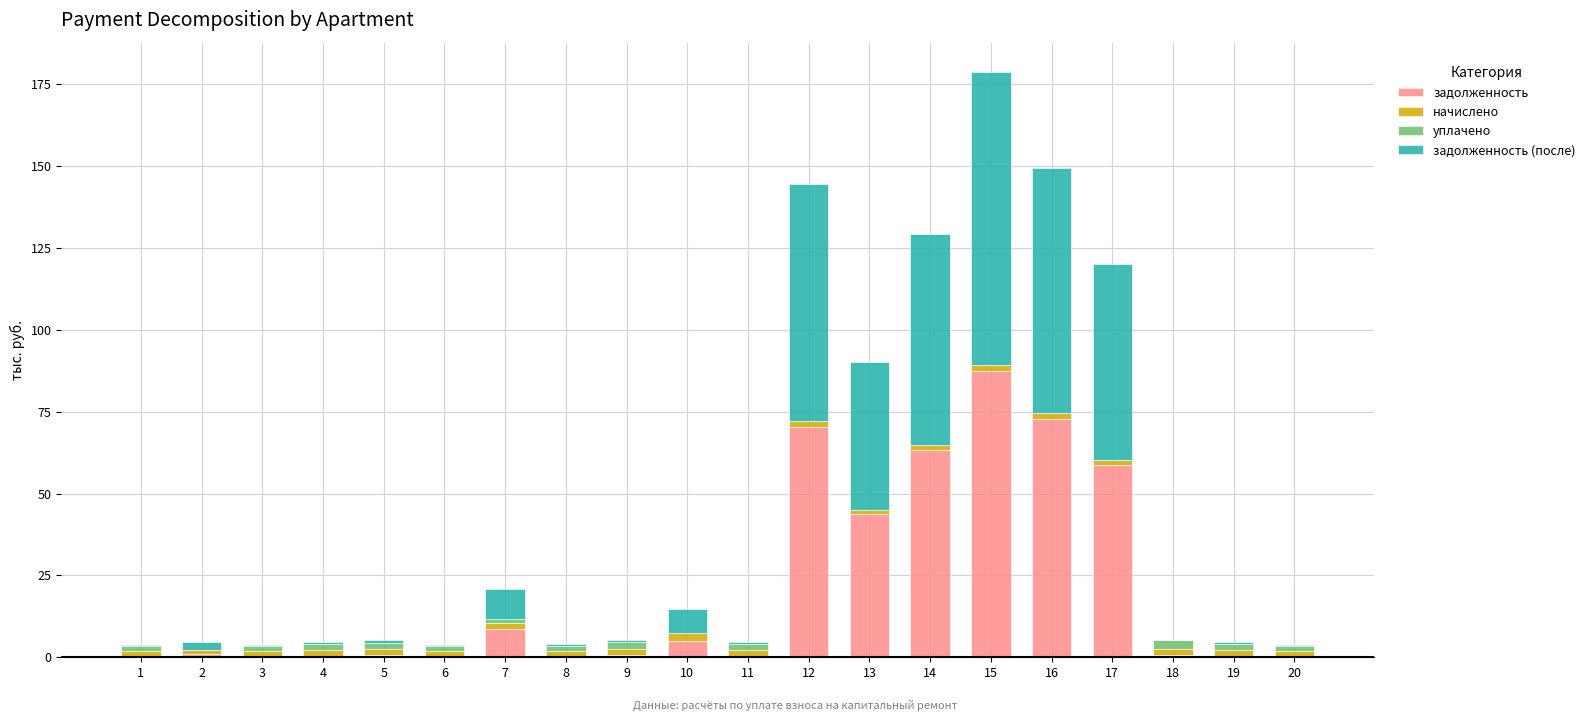

At which category is the sum across all series the highest?

15